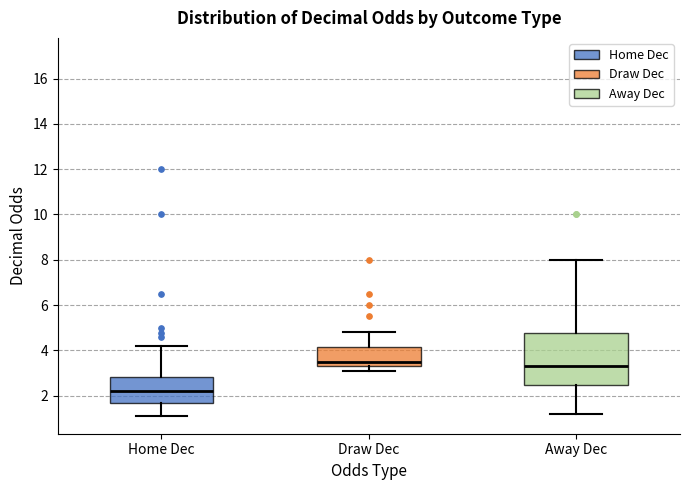

Comparing the boxes themselves (not the whiskers), which one is the tallest?

Away Dec